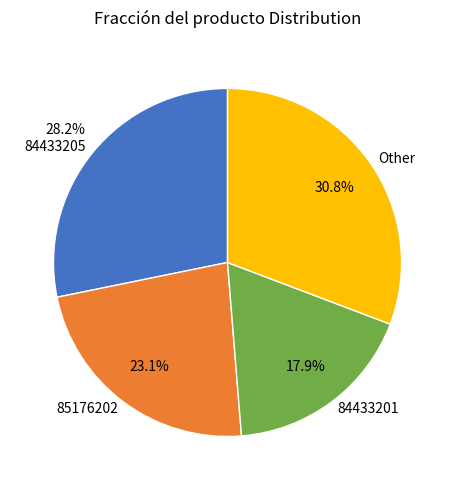

Rank the categories by value from lowest to highest.

84433201, 85176202, 84433205, Other